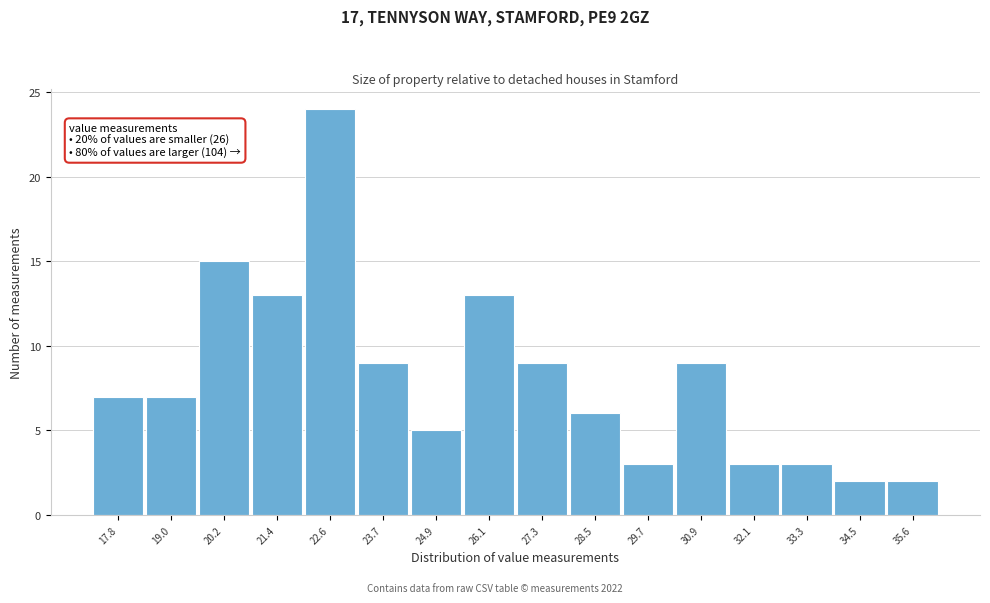

Reading left to right, what are all the values shown in this chart?

17.8=7	19.0=7	20.2=15	21.4=13	22.6=24	23.7=9	24.9=5	26.1=13	27.3=9	28.5=6	29.7=3	30.9=9	32.1=3	33.3=3	34.5=2	35.6=2